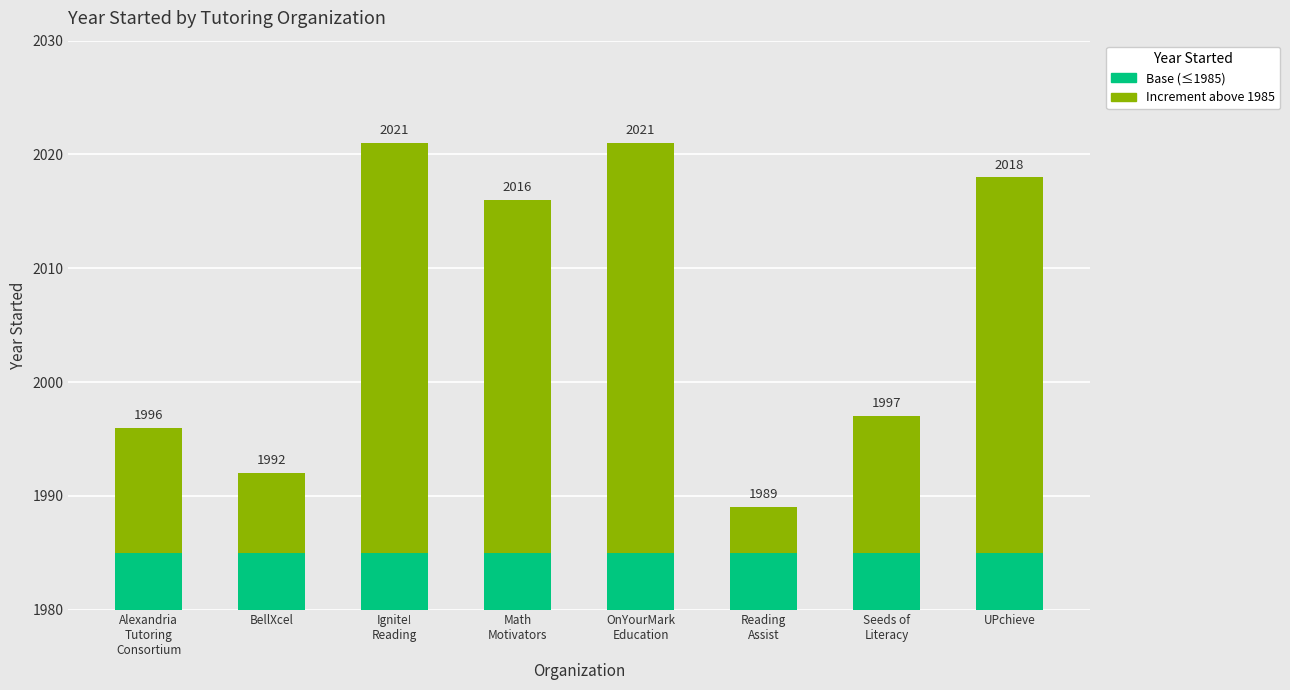

True or false: Increment above 1985 has a value of 21 at Seeds of
Literacy.

False